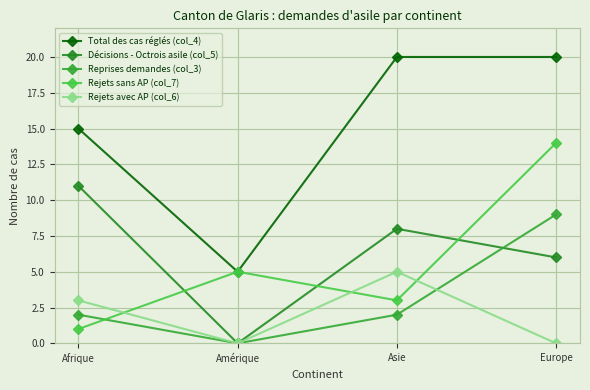

In Décisions - Octrois asile (col_5), how many points are lower than both neighbors (excluding endpoints)?

1